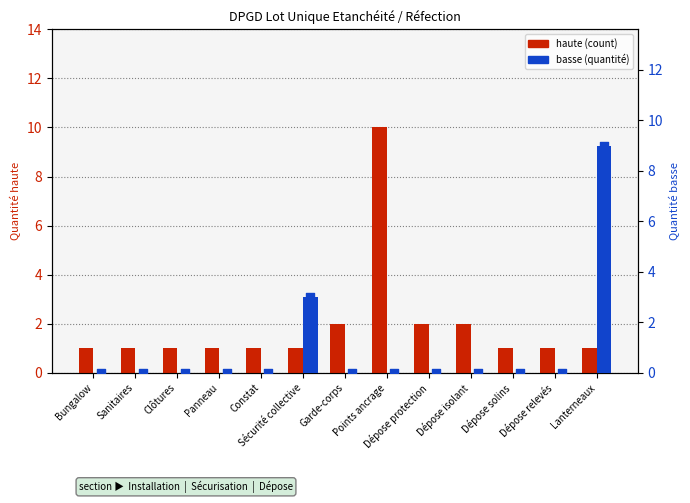

What is the total value across all series at Lanterneaux?

10